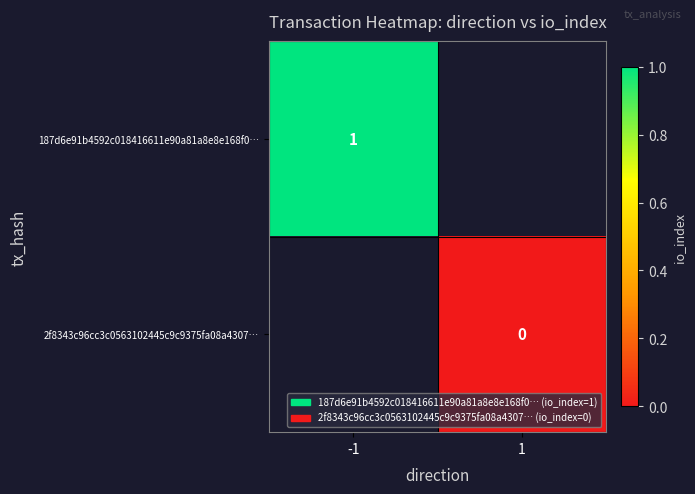

The 187d6e91b4592c018416611e90a81a8e8e168f0… series shows 1 at -1. True or false?

True